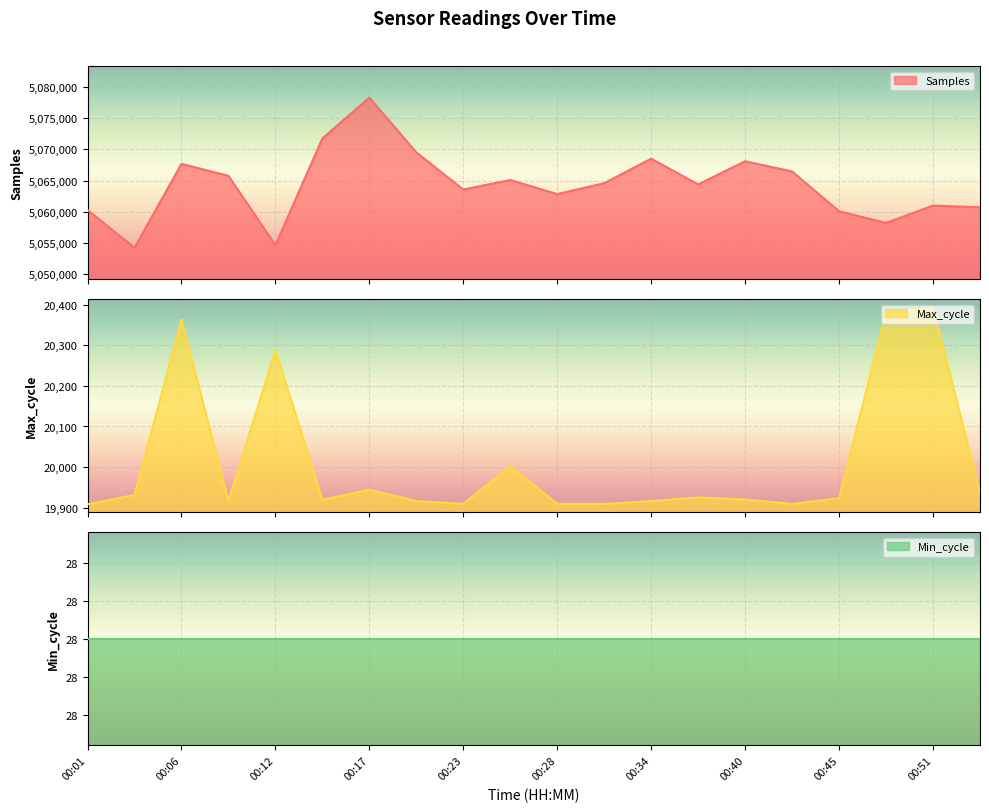

At which category does the chart reach its peak across all series?

00:17